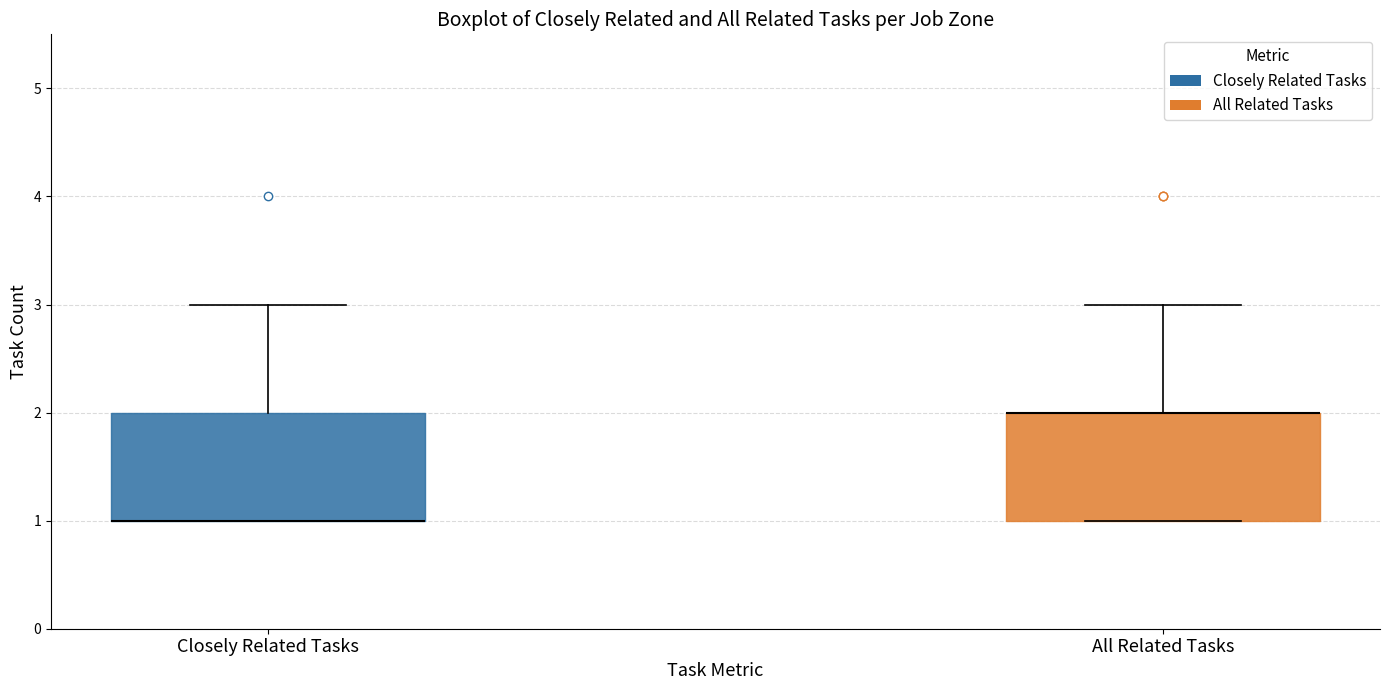

Reading left to right, read every box against the y-axis: the position of its median line, the range the box covers, and the ends of its whiskers. The values are not printed on the chart, so give them approximately, as read against the axis.

Closely Related Tasks: median 1 (drawn on the box's lower edge), box 1 to 2, whiskers 1 to 3
All Related Tasks: median 2 (drawn on the box's upper edge), box 1 to 2, whiskers 1 to 3